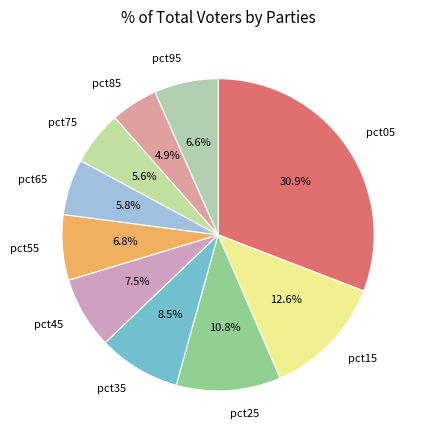

How many slices are in this pie chart?

10